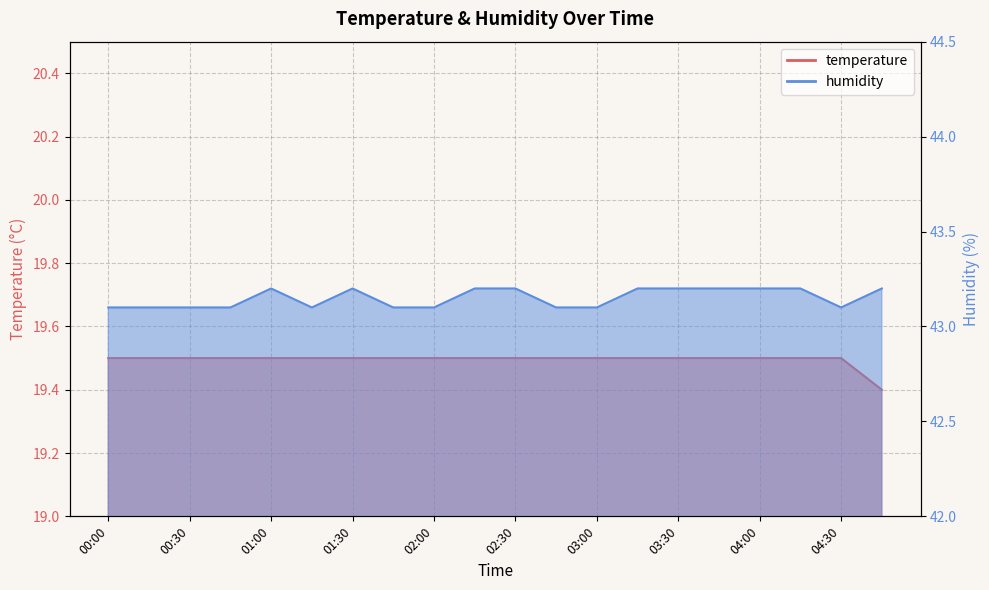

What is the label of the 10th point from the left?

02:15